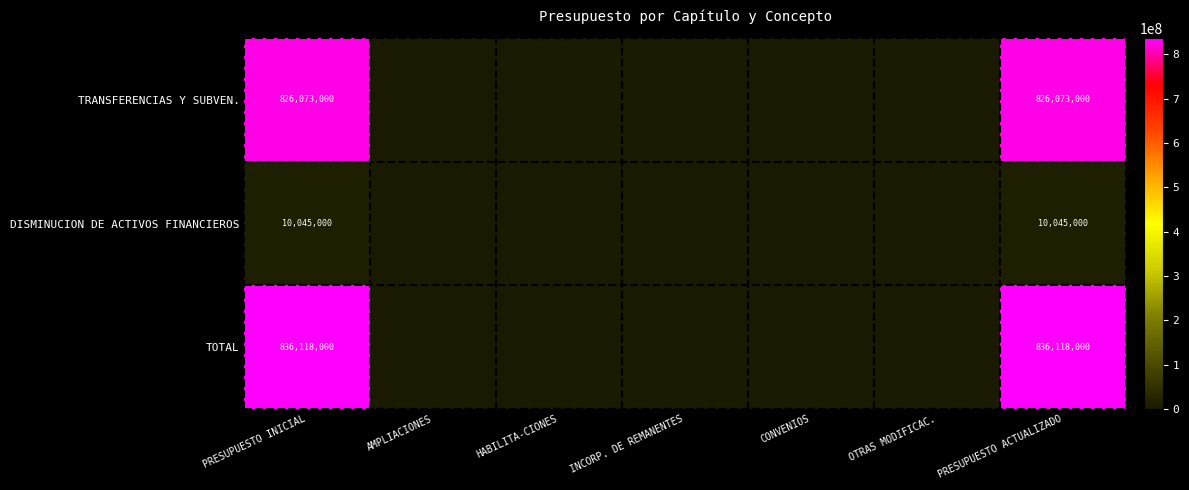

What is the difference between the highest and lowest values at PRESUPUESTO INICIAL?

826073000